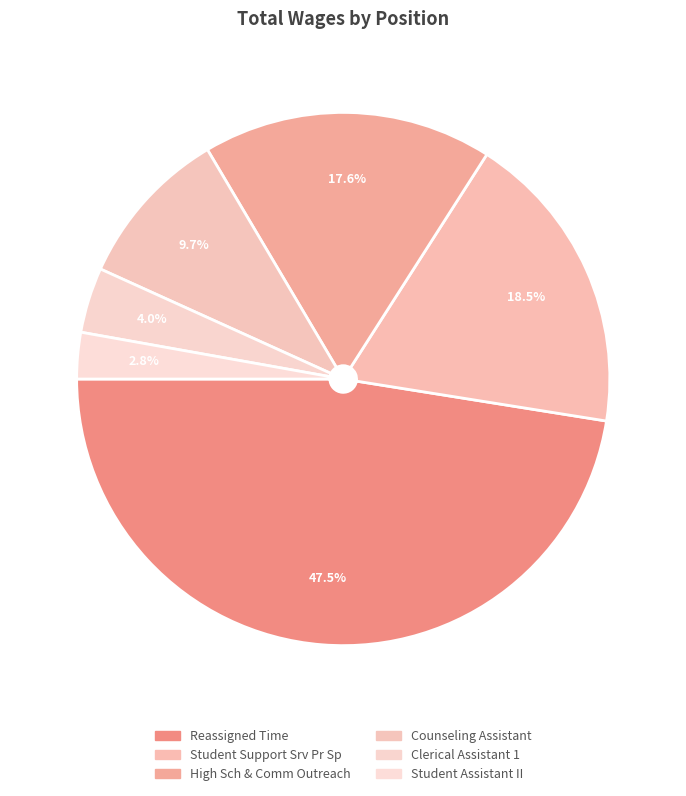

To the nearest percent, what portion does Student Support Srv Pr Sp represent?

18%